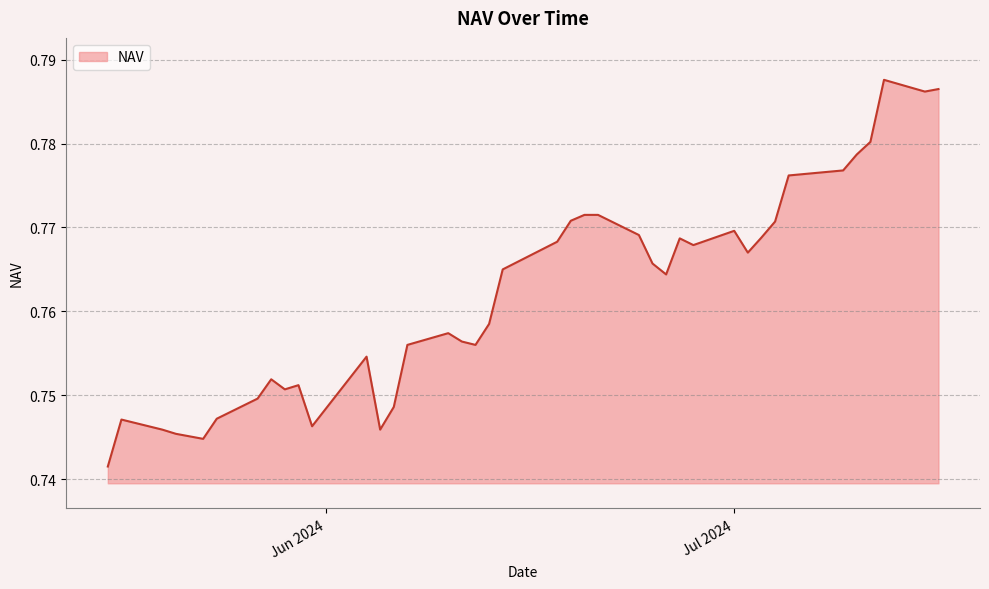

How many lines are shown in the chart?

1